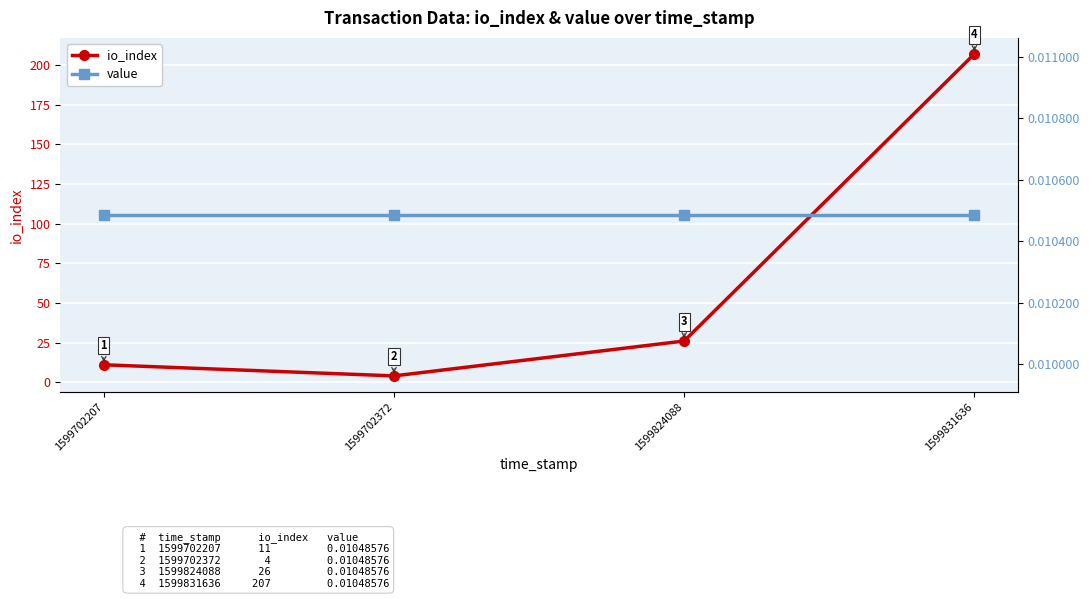

Read the io_index value at 1599702372.

4